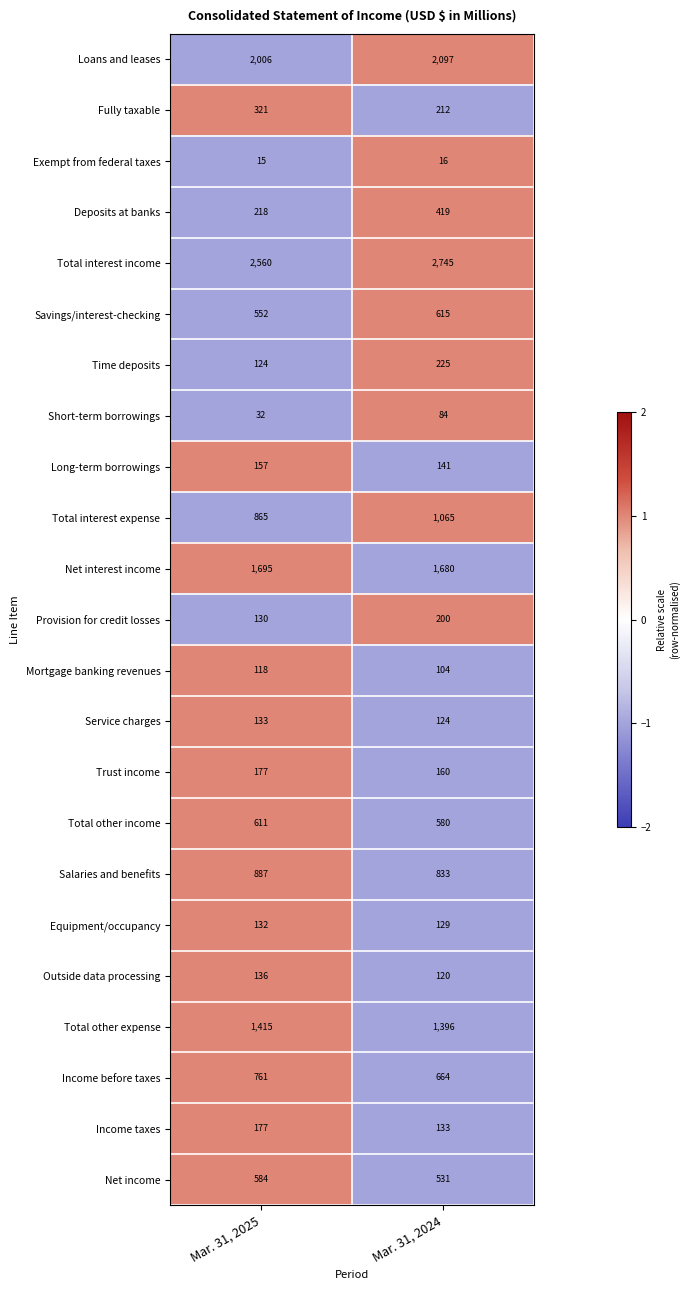

At which category is the sum across all series the highest?

Mar. 31, 2024